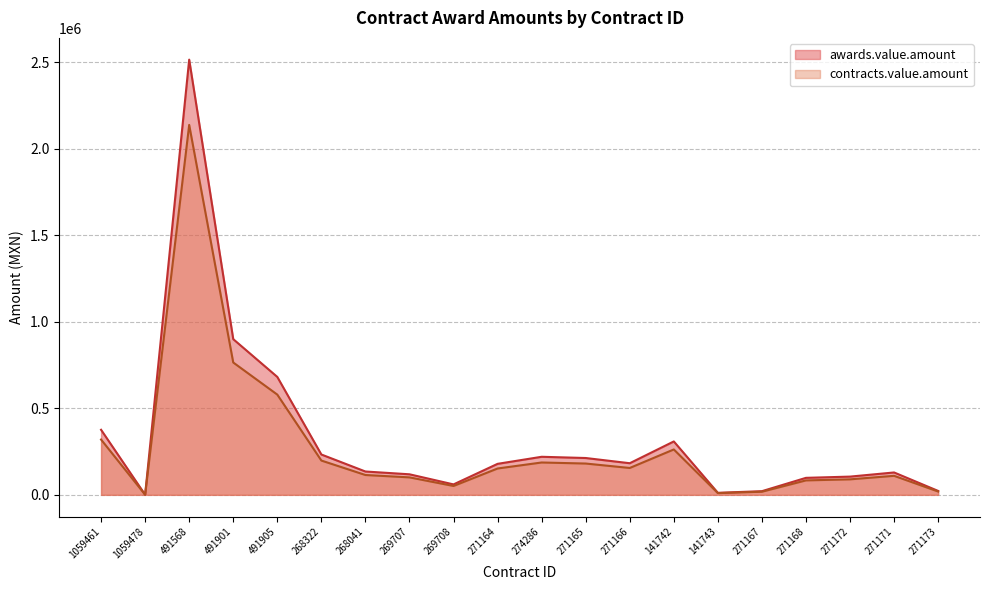

Which series changed the most between 268041 and 271165?

awards.value.amount